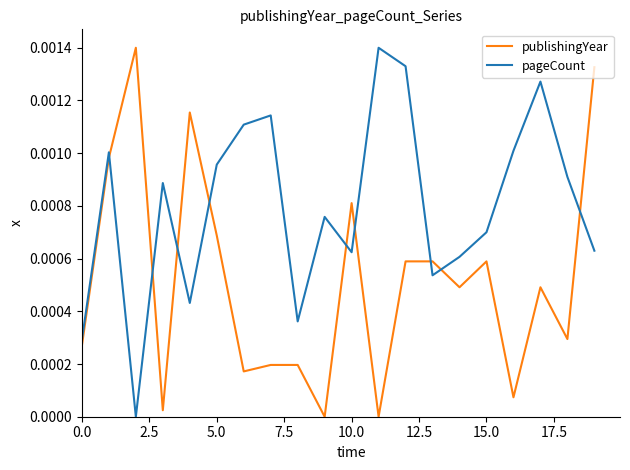

True or false: publishingYear and pageCount cross at least once.

True